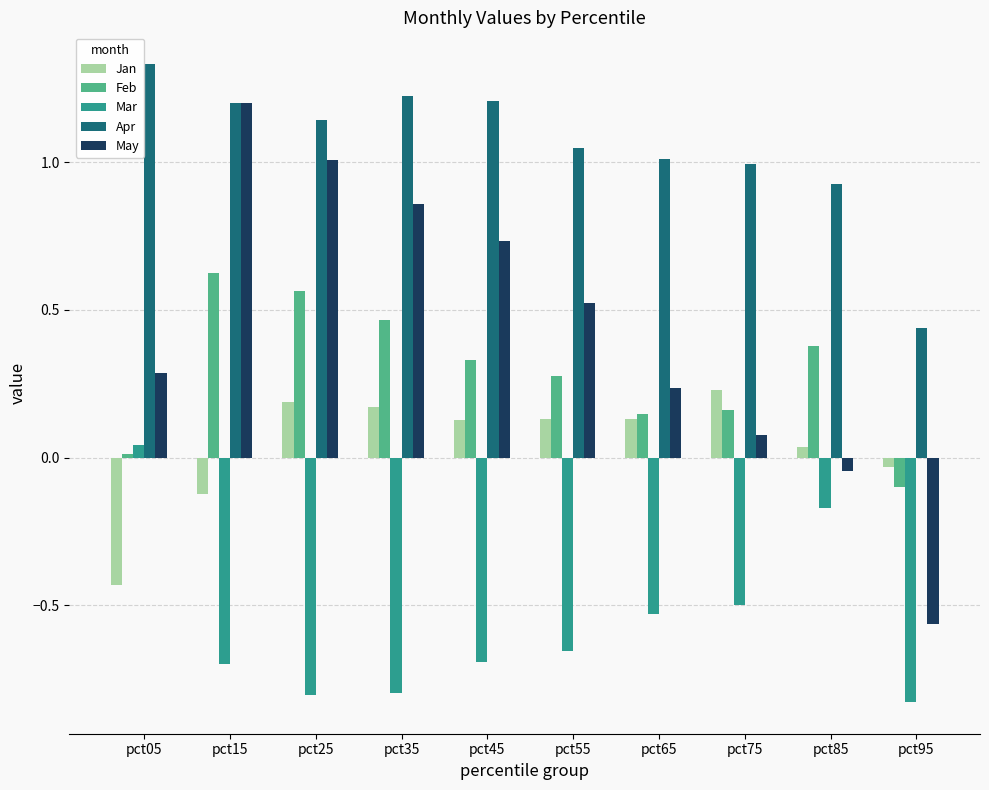

At which label does Apr first exceed 1?

pct05